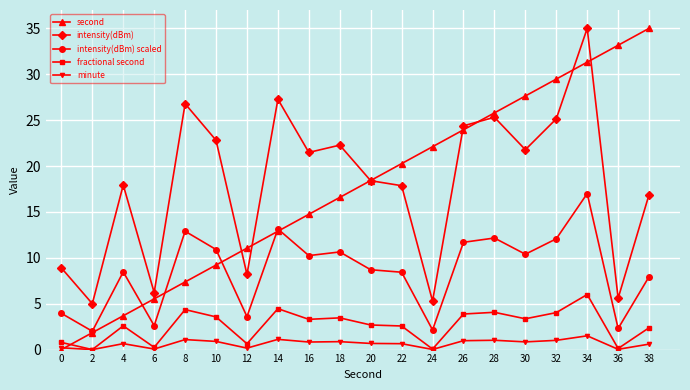

The value of minute at 18 is 0.9. True or false?

True